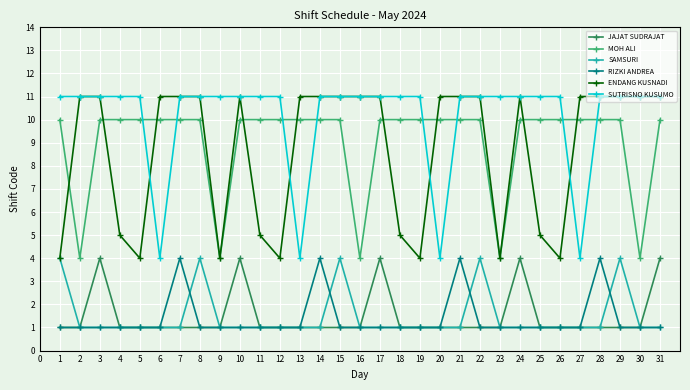

Count the number of data series in this chart.

6